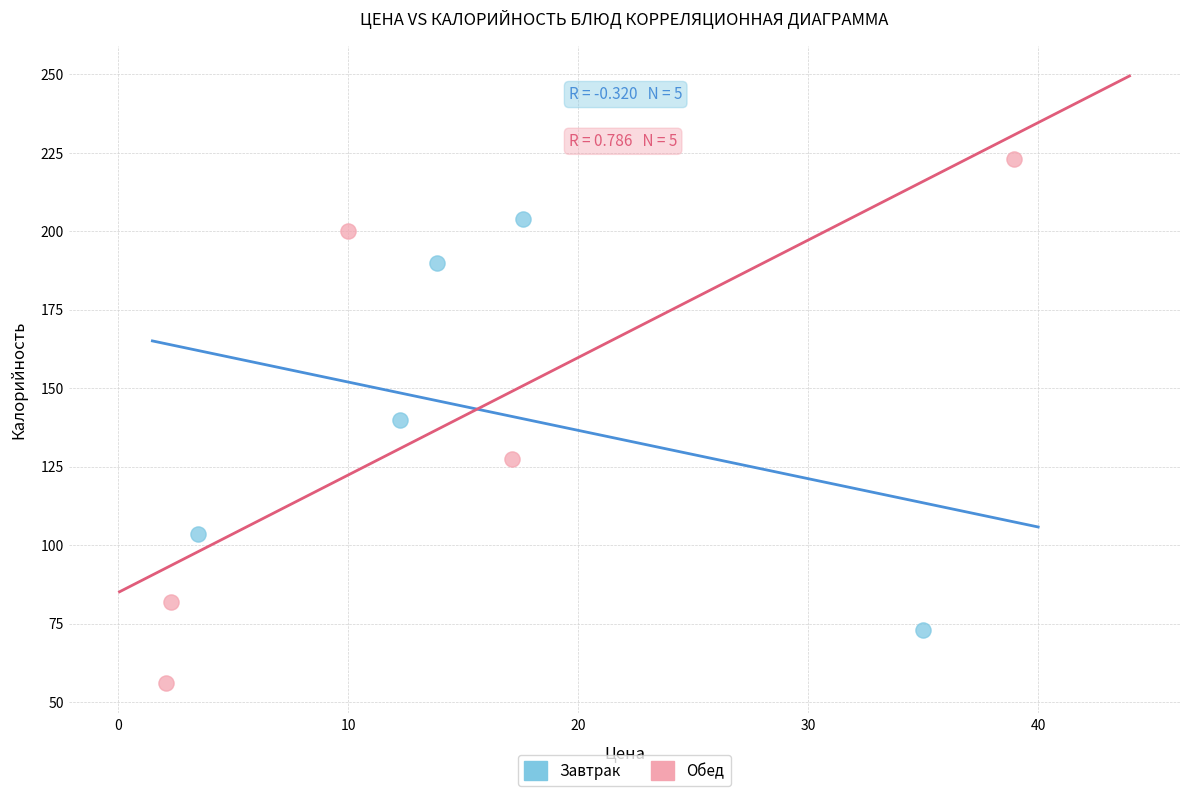

Which series contains the highest Y value?

Обед